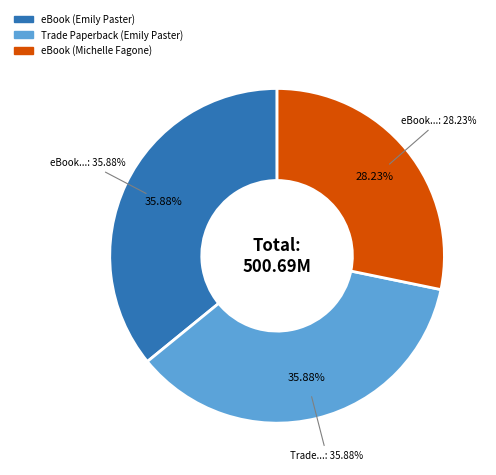

Is it true that eBook (Michelle Fagone) is 28% of the pie?

True